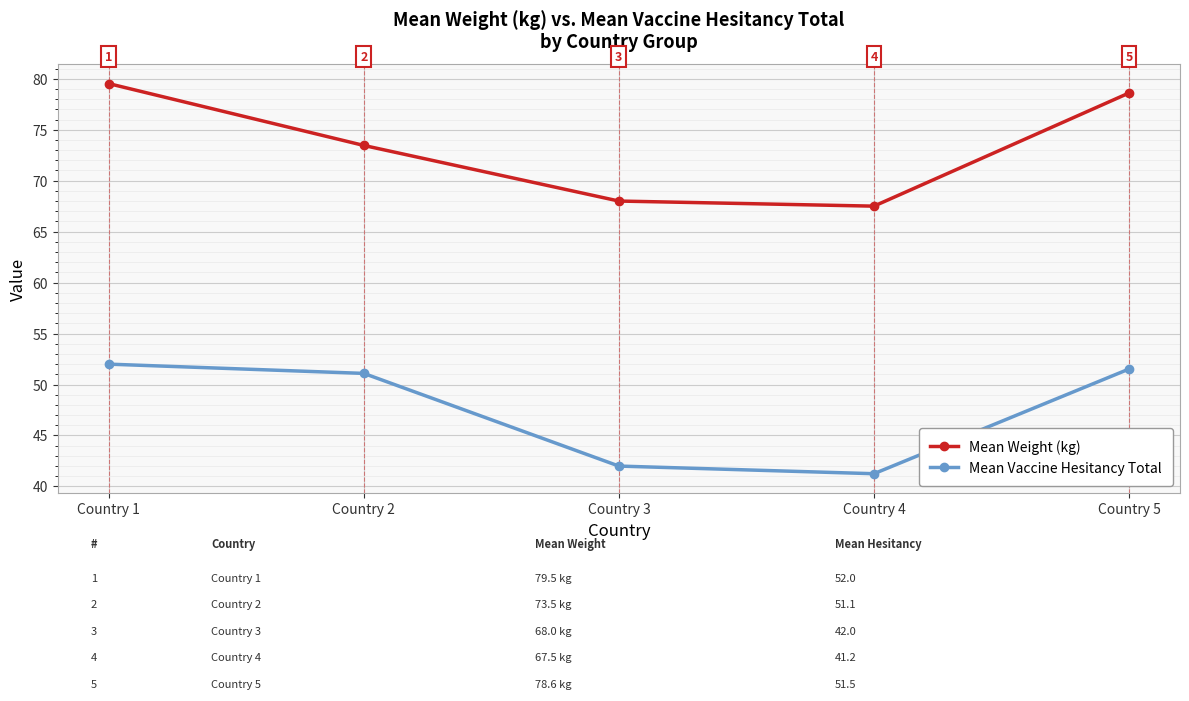

What is the highest value of the Mean Vaccine Hesitancy Total series?

52.0